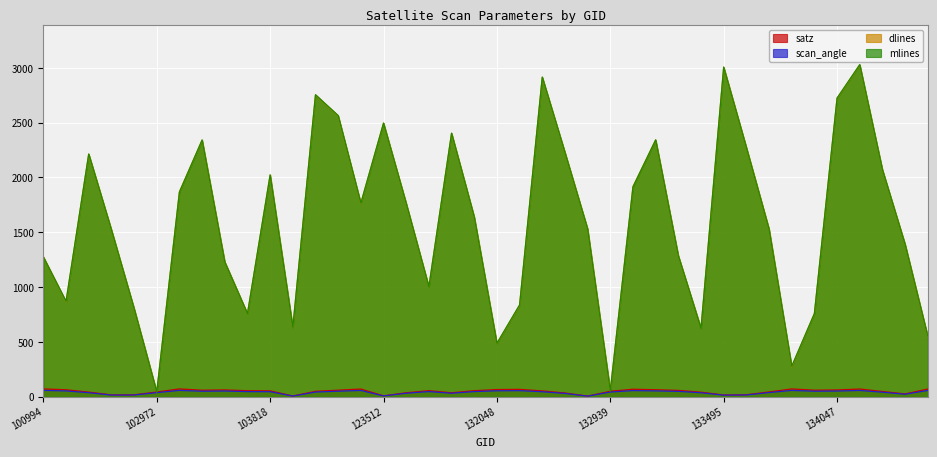

In mlines, how many points are lower than both neighbors (excluding endpoints)?

10